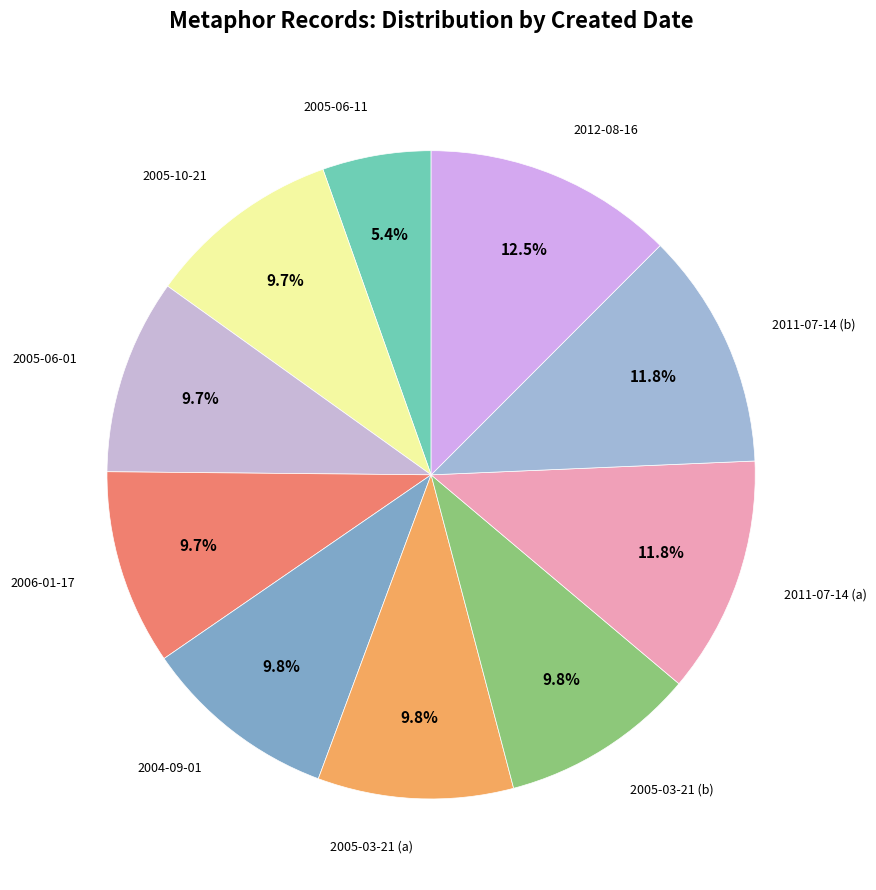

To the nearest percent, what is the average slice percentage?

10%